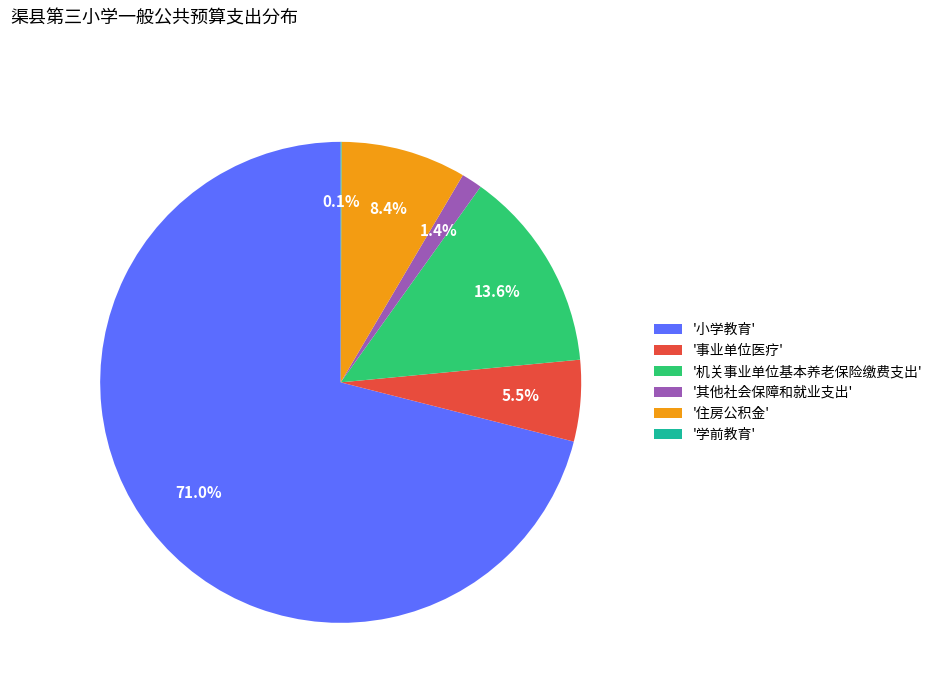

What is the largest slice in the pie chart?

'小学教育'